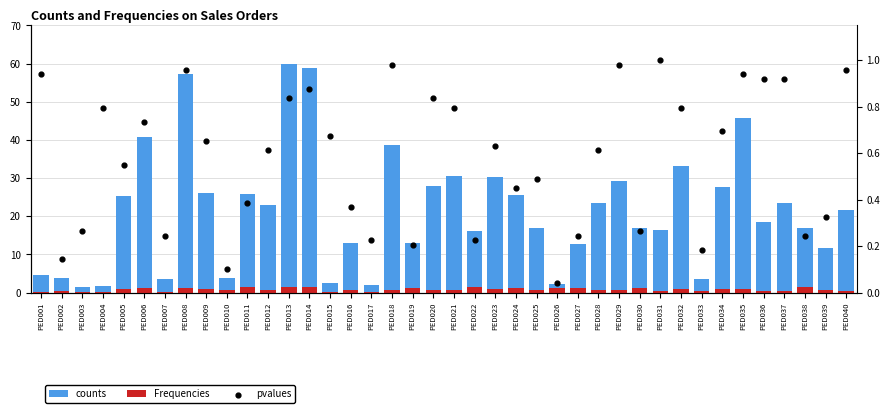

What is the total value across all series at PED008?

59.4